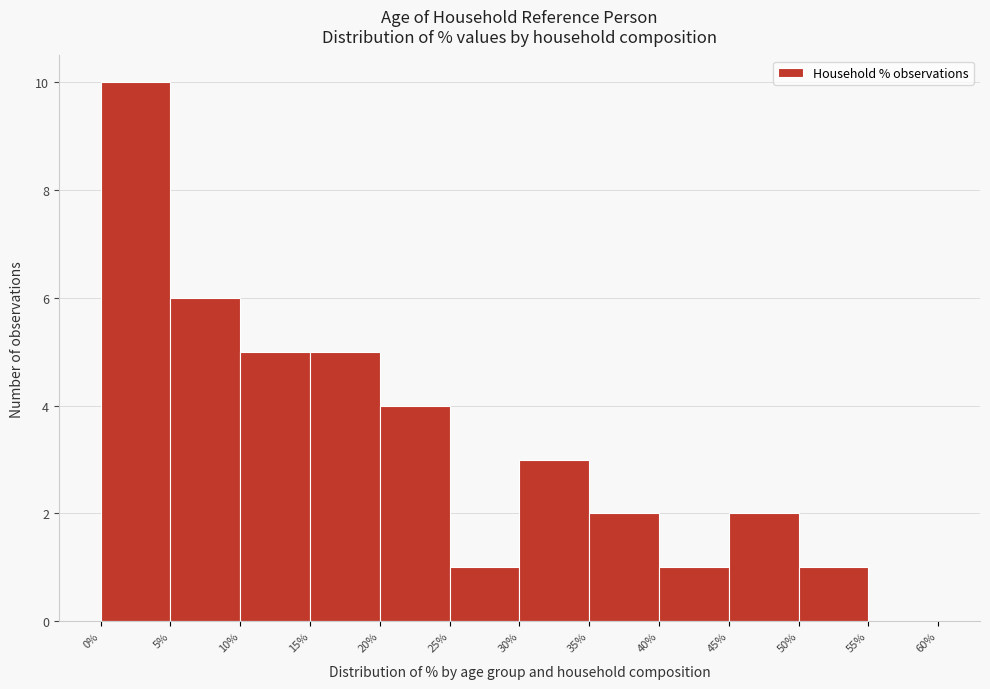

Reading left to right, transcribe this chart: for each bar, give the range it covers on the x-axis and its height. The values are not printed on the chart, so give them approximately, as read against the axis.

0% to 5%: 10
5% to 10%: 6
10% to 15%: 5
15% to 20%: 5
20% to 25%: 4
25% to 30%: 1
30% to 35%: 3
35% to 40%: 2
40% to 45%: 1
45% to 50%: 2
50% to 55%: 1
55% to 60%: 0